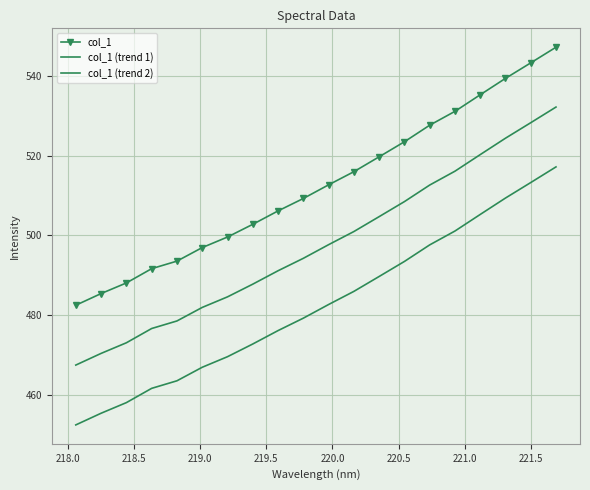

How many data points in col_1 are above 512?

10